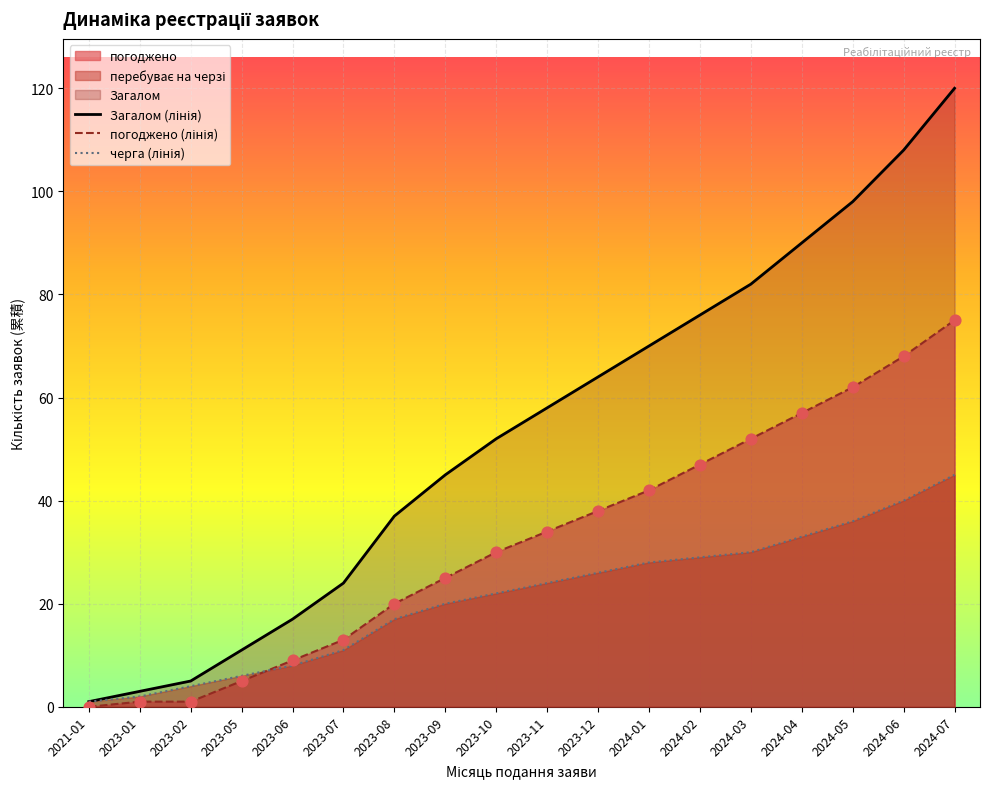

What is the total value across all series at 2023-05?

22